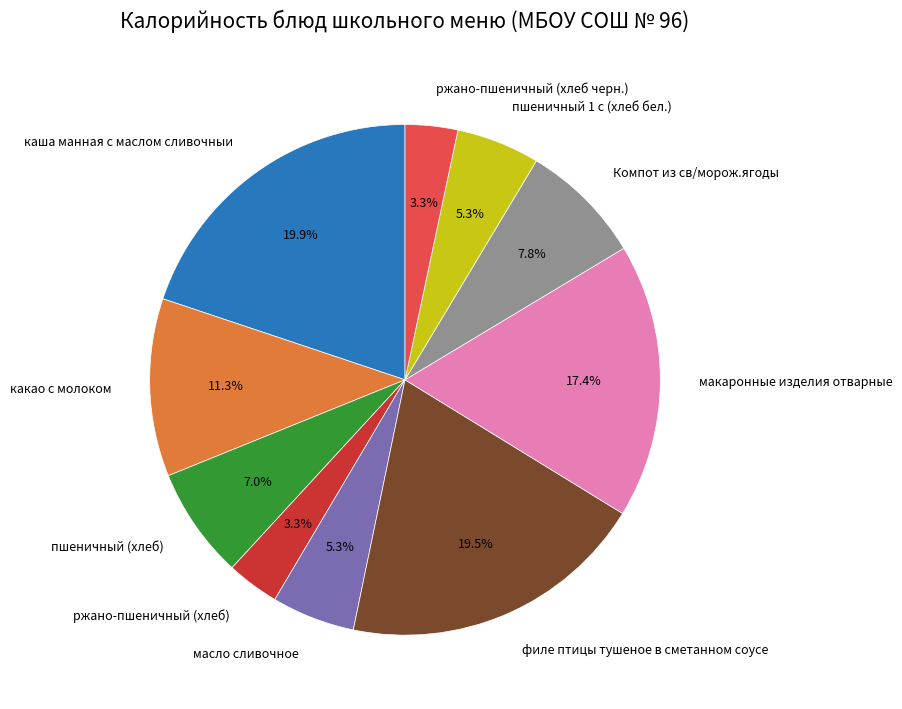

Is it true that пшеничный 1 с (хлеб бел.) is 19% of the pie?

False